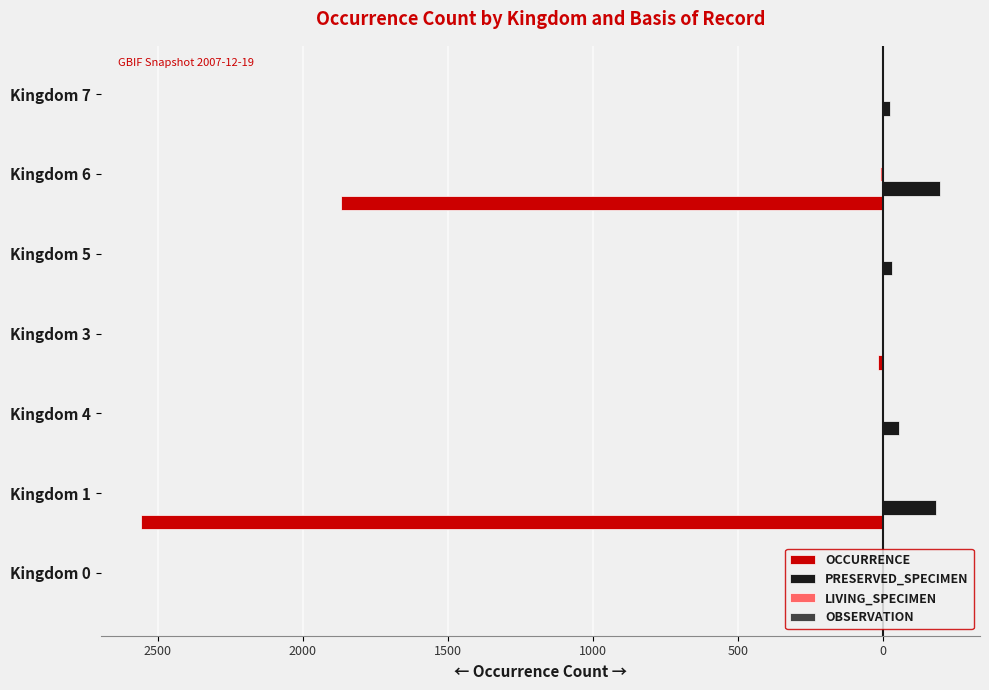

Which series has the largest range (max minus min)?

OCCURRENCE